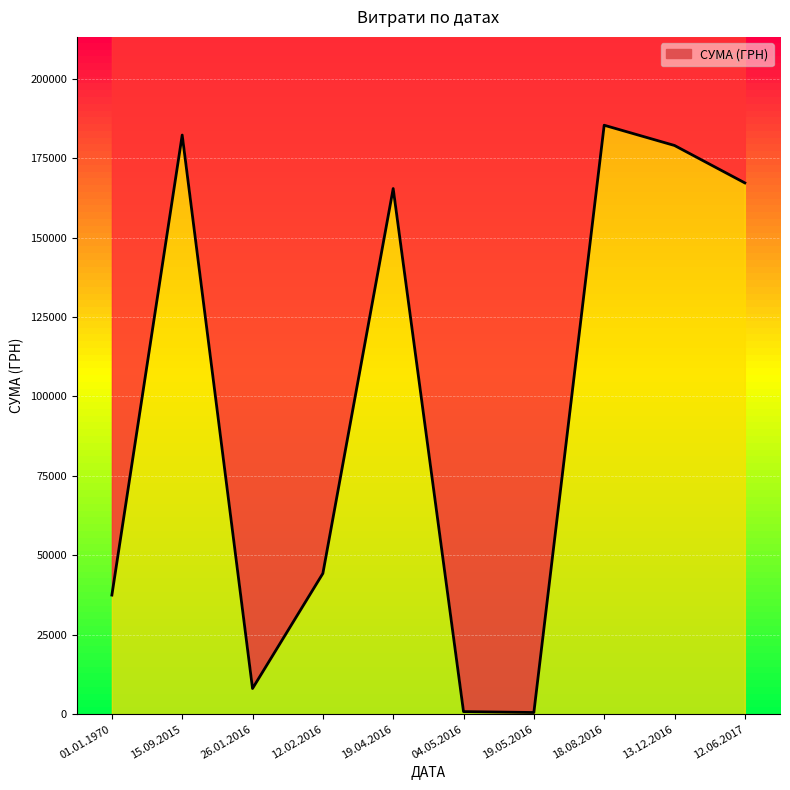

Which has a higher value, 12.02.2016 or 19.05.2016?

12.02.2016